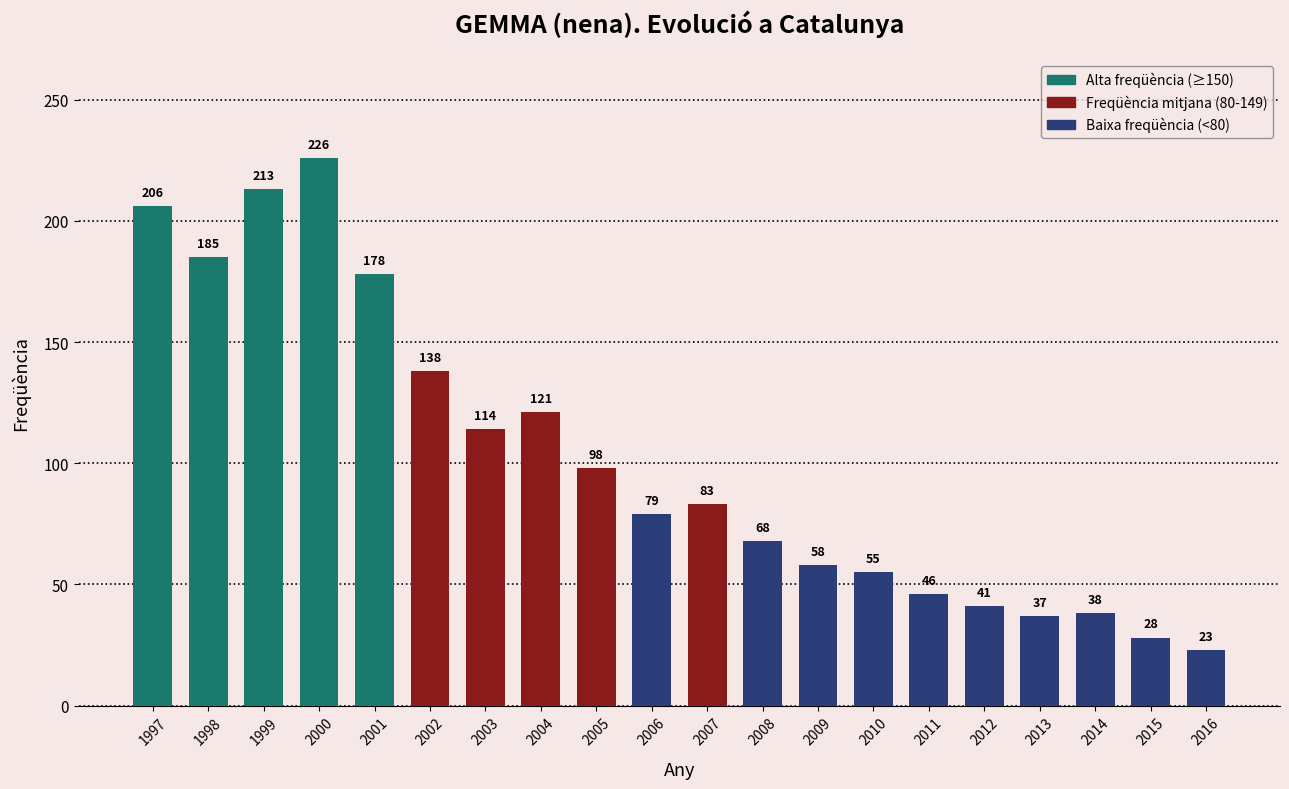

Reading right to left, what are all the values shown in this chart?

23	28	38	37	41	46	55	58	68	83	79	98	121	114	138	178	226	213	185	206